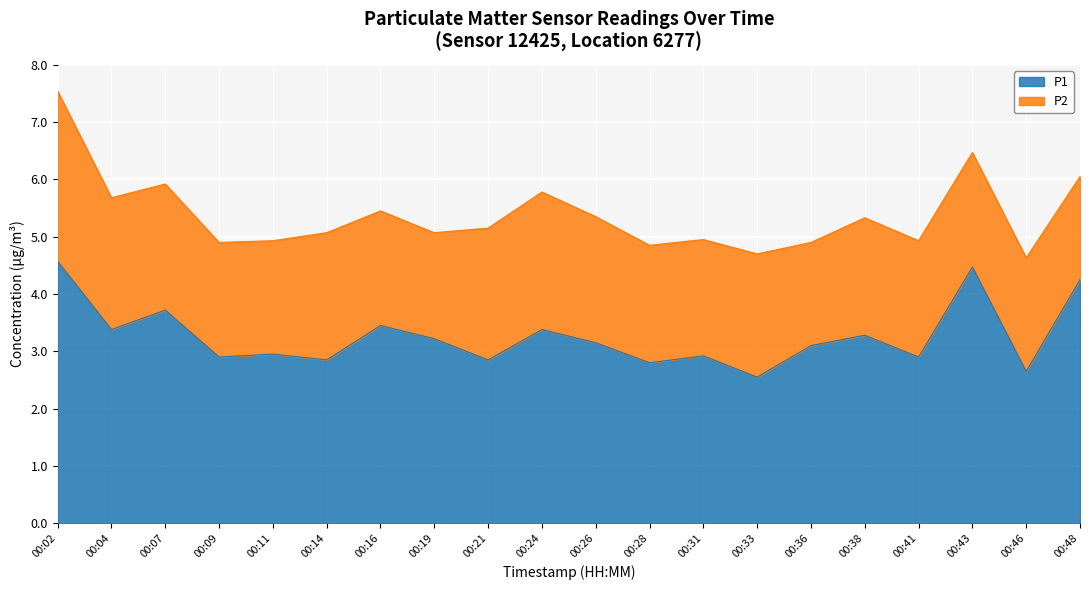

What is the minimum value shown in the chart?

2.5